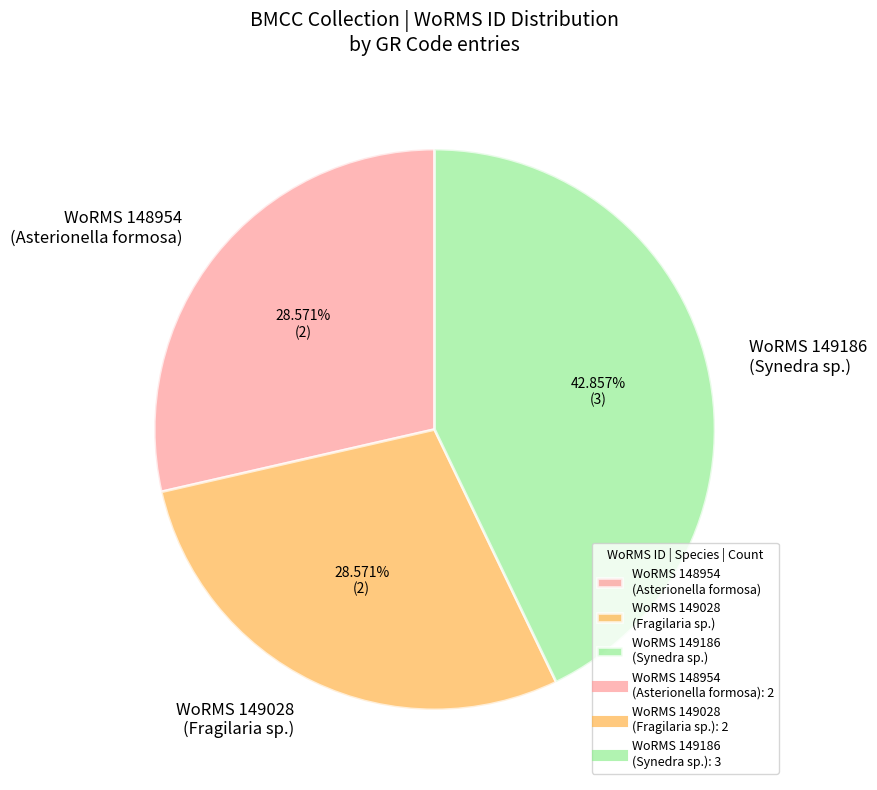

Does WoRMS 149028 (Fragilaria sp.) represent more than half of the total?

No